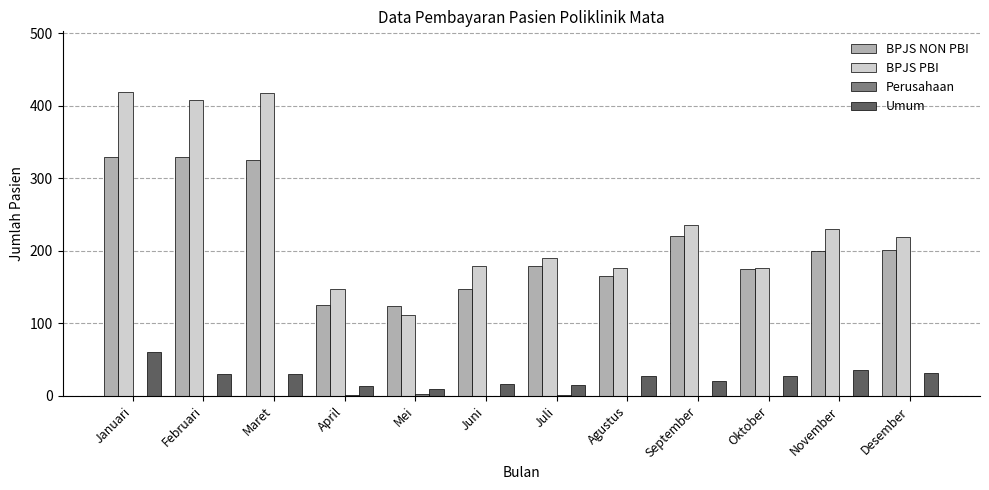

Is it true that BPJS PBI equals 419 at Januari?

True